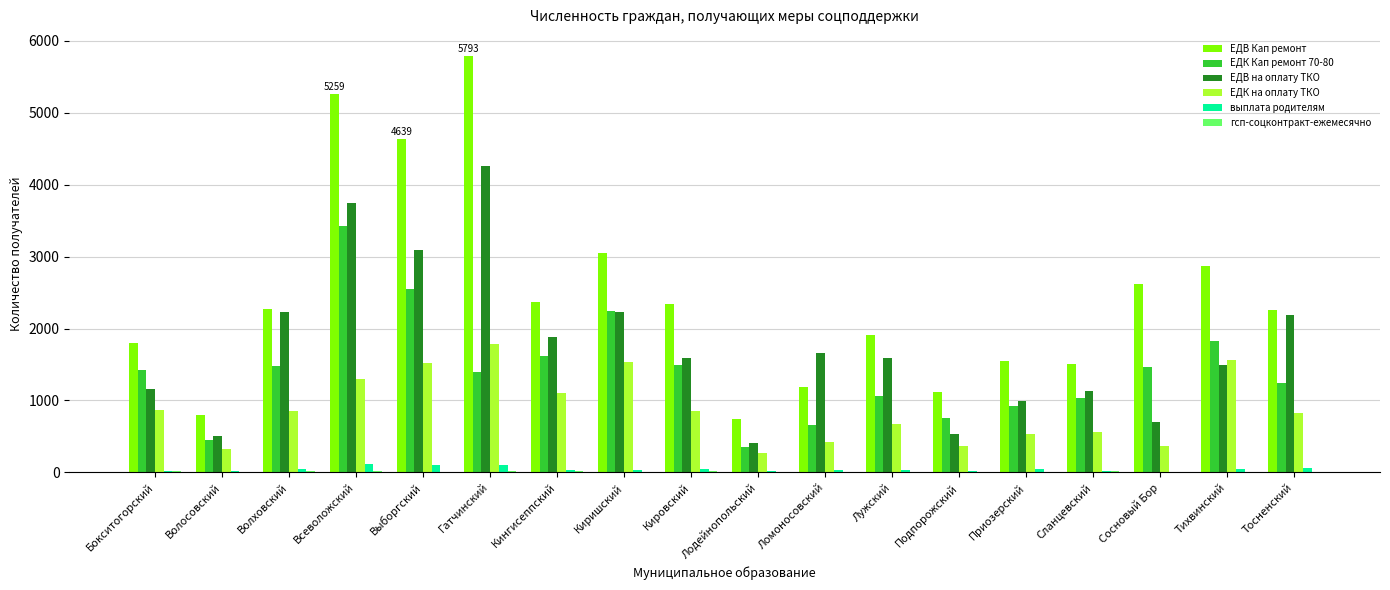

How many groups of bars are there?

18